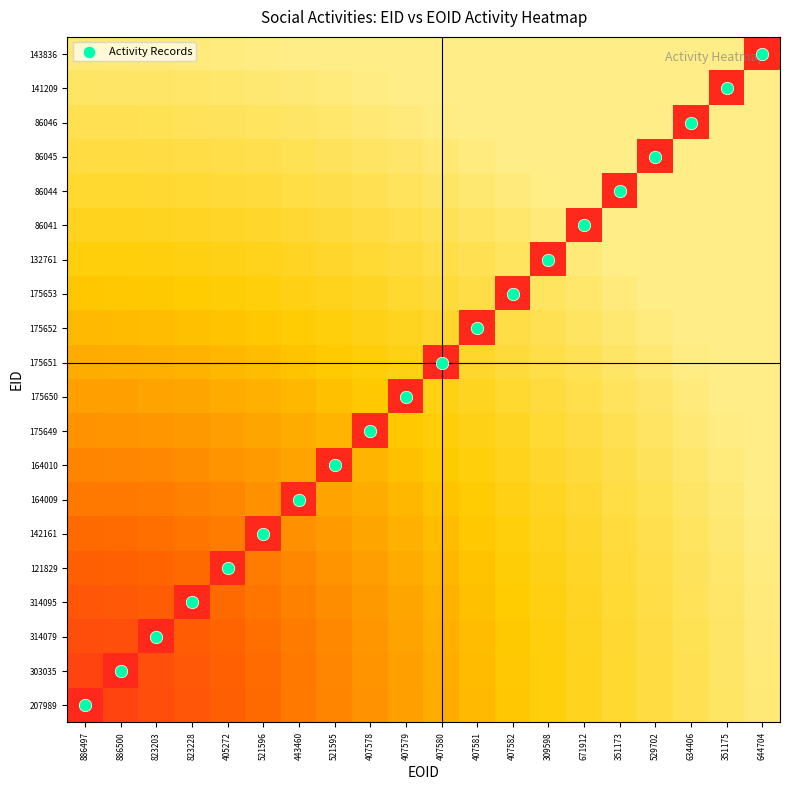

What is the spread (max minus min) of values at 407581?

11.1